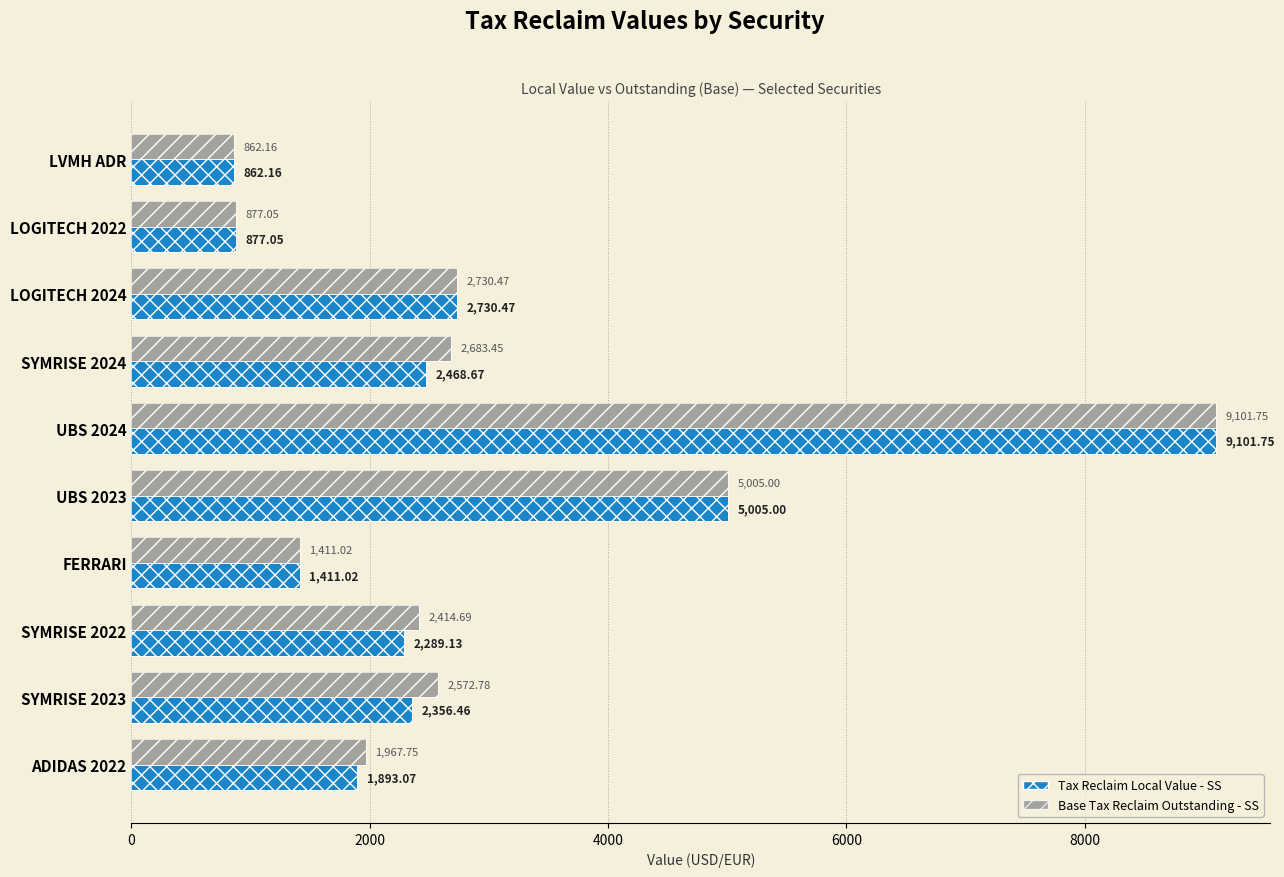

Between SYMRISE 2024 and SYMRISE 2023, which series saw the biggest shift?

Tax Reclaim Local Value - SS